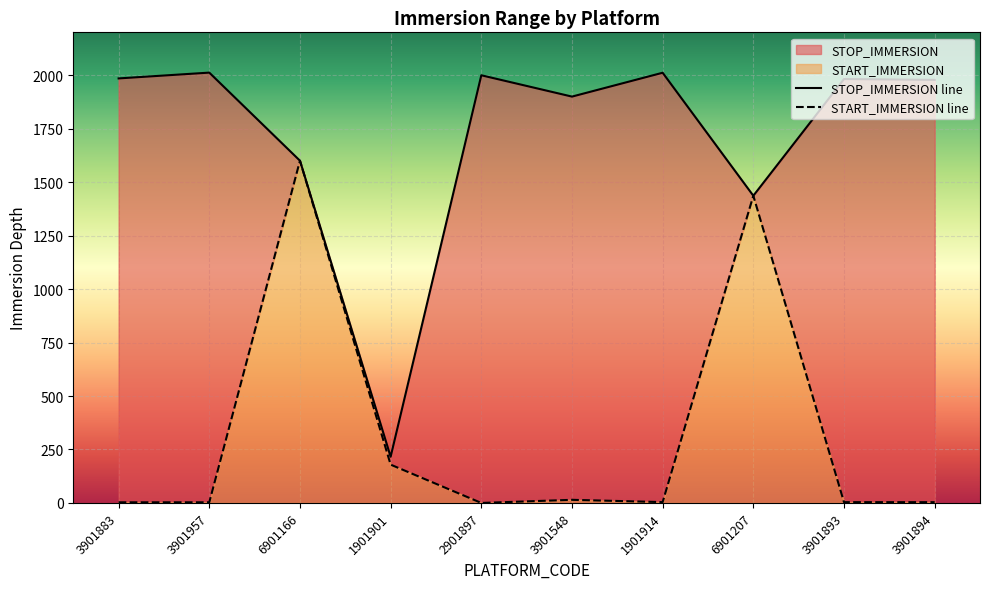

True or false: START_IMMERSION line and STOP_IMMERSION line cross at least once.

False